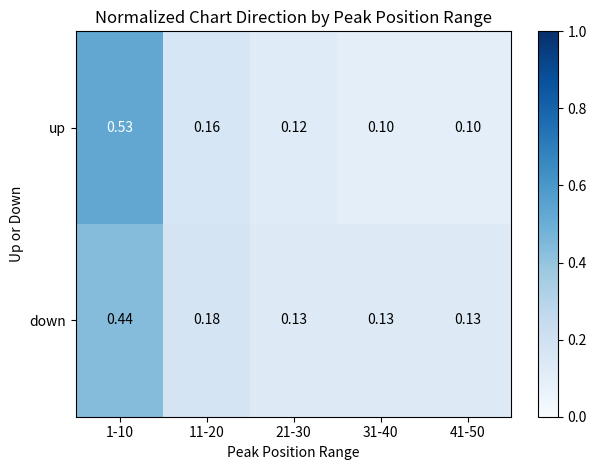

Rank the series by their maximum value, from highest to lowest.

up, down